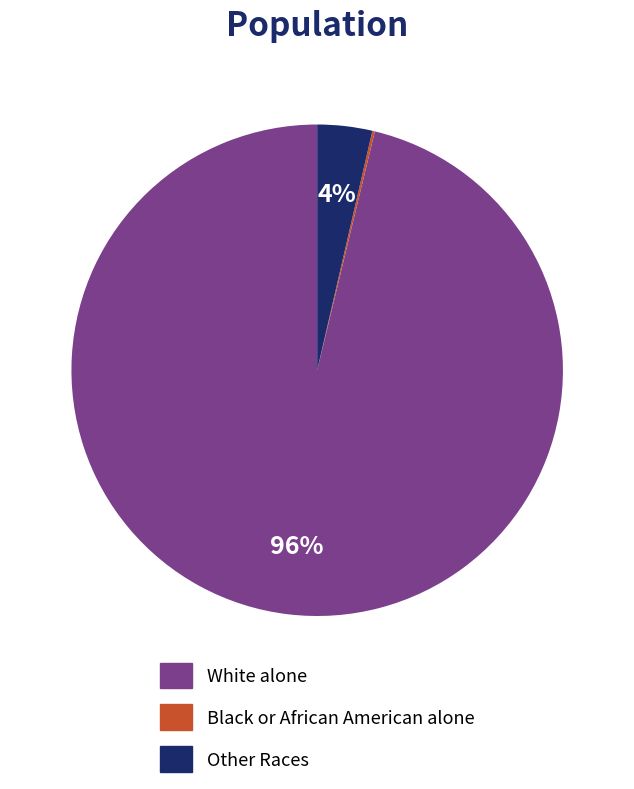

To the nearest percent, what is the average slice percentage?

33%